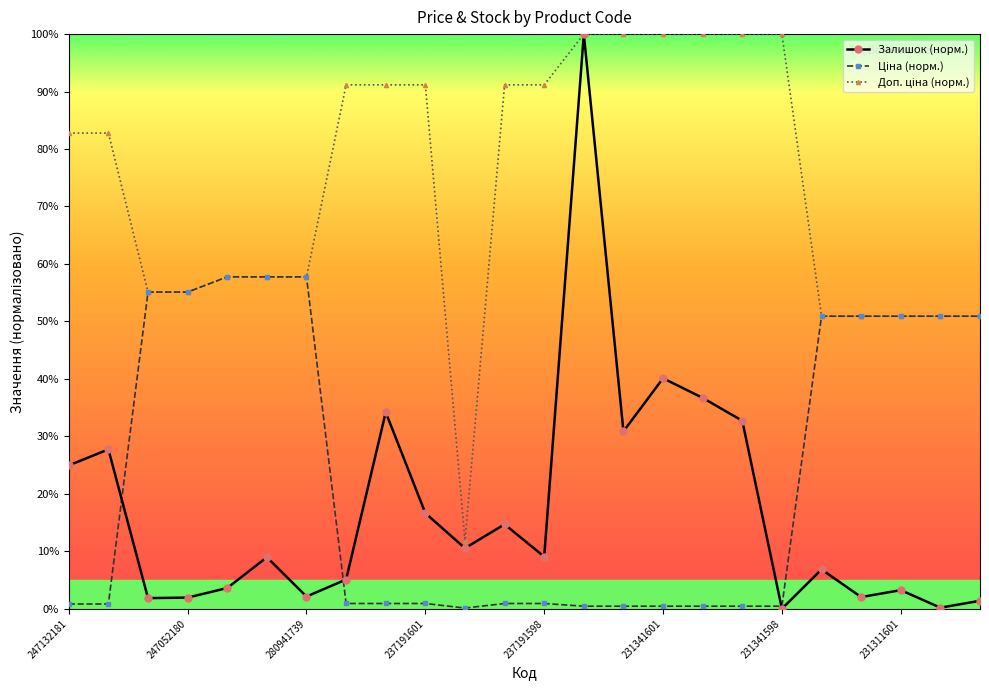

Which series has the largest range (max minus min)?

Залишок (норм.)